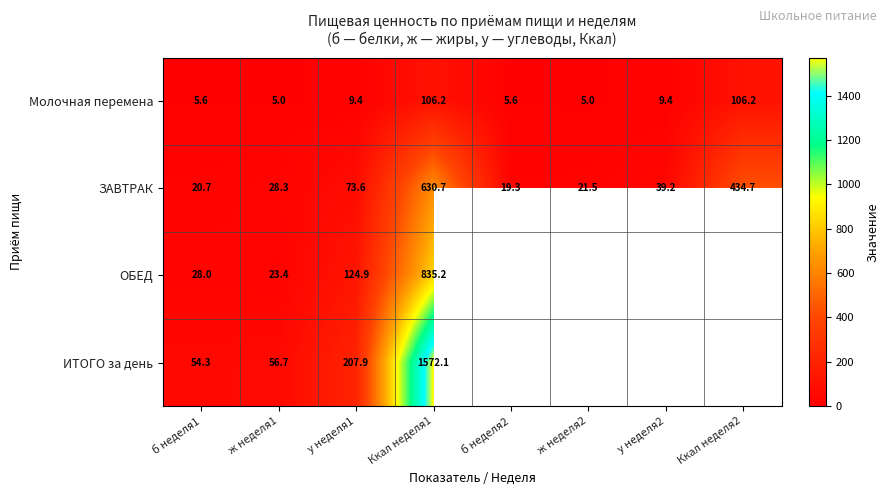

What is the average value of the ЗАВТРАК series?

158.5